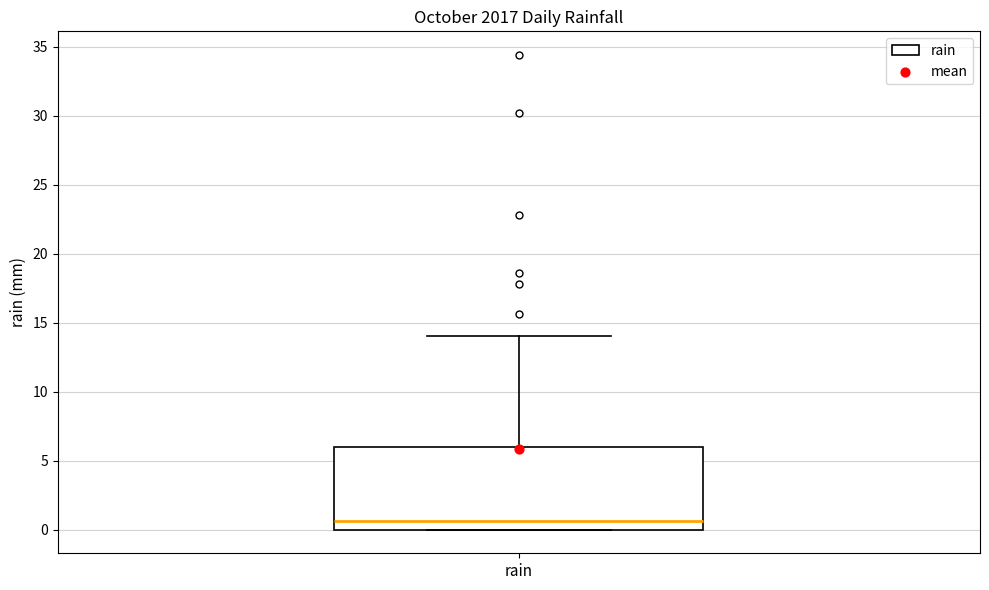

Read this box plot against the y-axis: the position of the median line, the range covered by the box, and the ends of both whiskers. The values are not printed on the chart, so give them approximately, as read against the axis.

median 0.5, box 0.0 to 6.0, whiskers 0.0 to 14.0